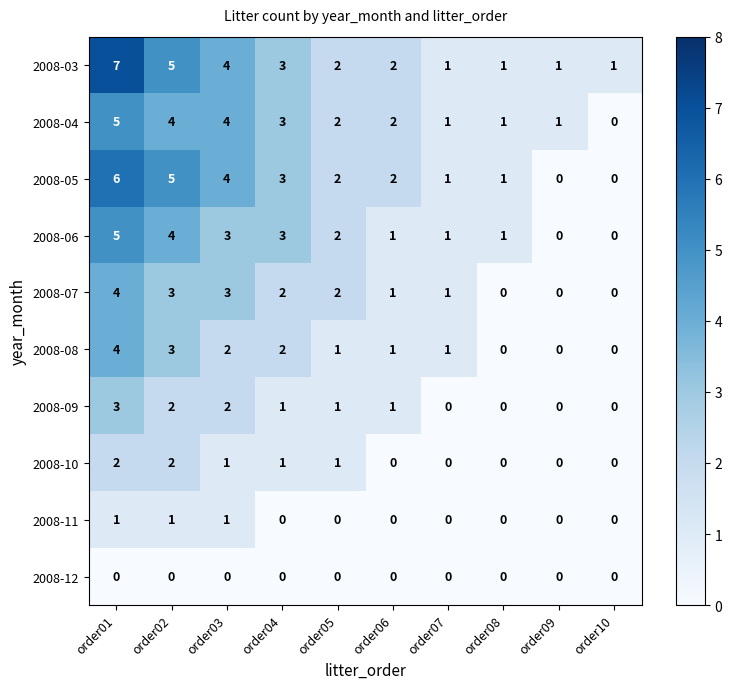

What is the maximum value shown in the chart?

7